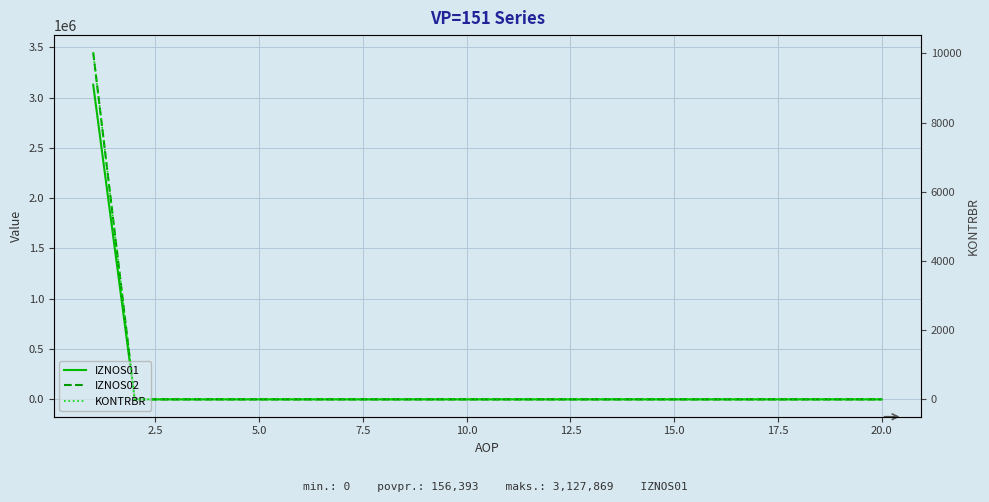

Rank the series by their maximum value, from highest to lowest.

IZNOS02, IZNOS01, KONTRBR